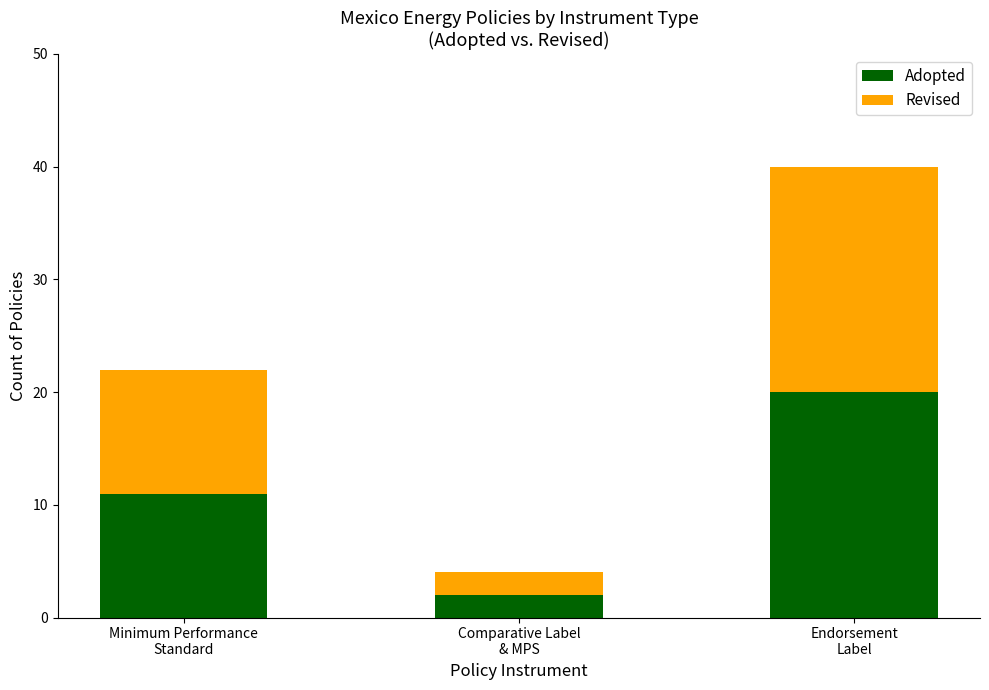

At which category is the sum across all series the highest?

Endorsement
Label